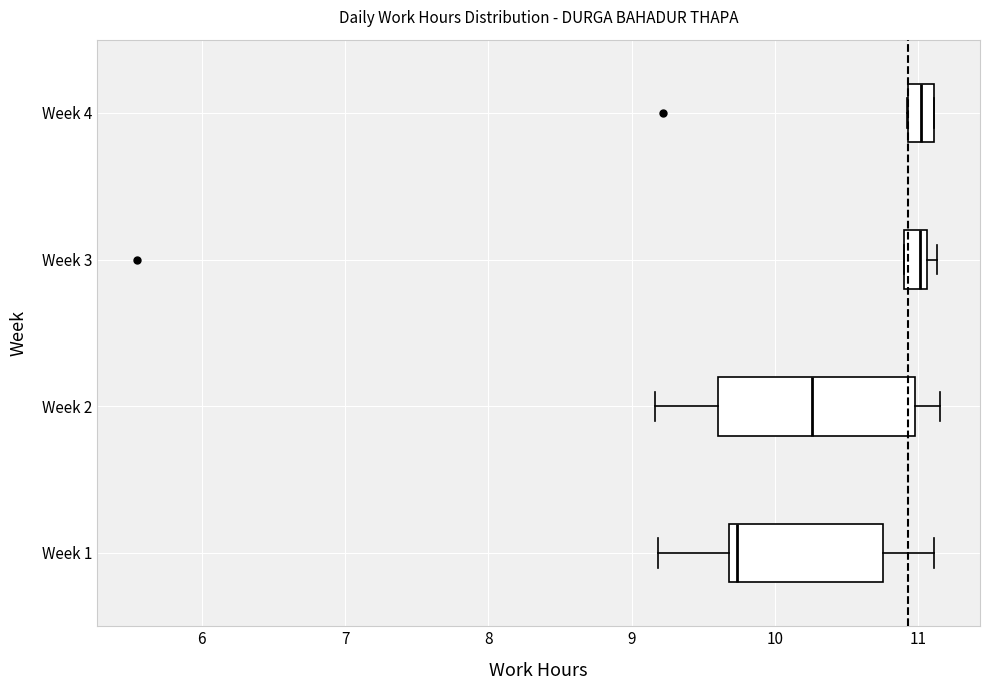

Reading bottom to top, transcribe this box plot: for each box, give where its median line is, the range the box spans, and where its two whiskers end, as read against the x-axis. The values are not printed on the chart, so give them approximately, as read against the axis.

Week 1: median 9.7 (just right of the box's left edge), box 9.7 to 10.8, whiskers 9.2 to 11.1
Week 2: median 10.3, box 9.6 to 11.0, whiskers 9.2 to 11.2
Week 3: median 11.0, box 10.9 to 11.1, whiskers 10.9 to 11.1 (just right of the box's right edge)
Week 4: median 11.0, box 10.9 to 11.1, whiskers 10.9 to 11.1